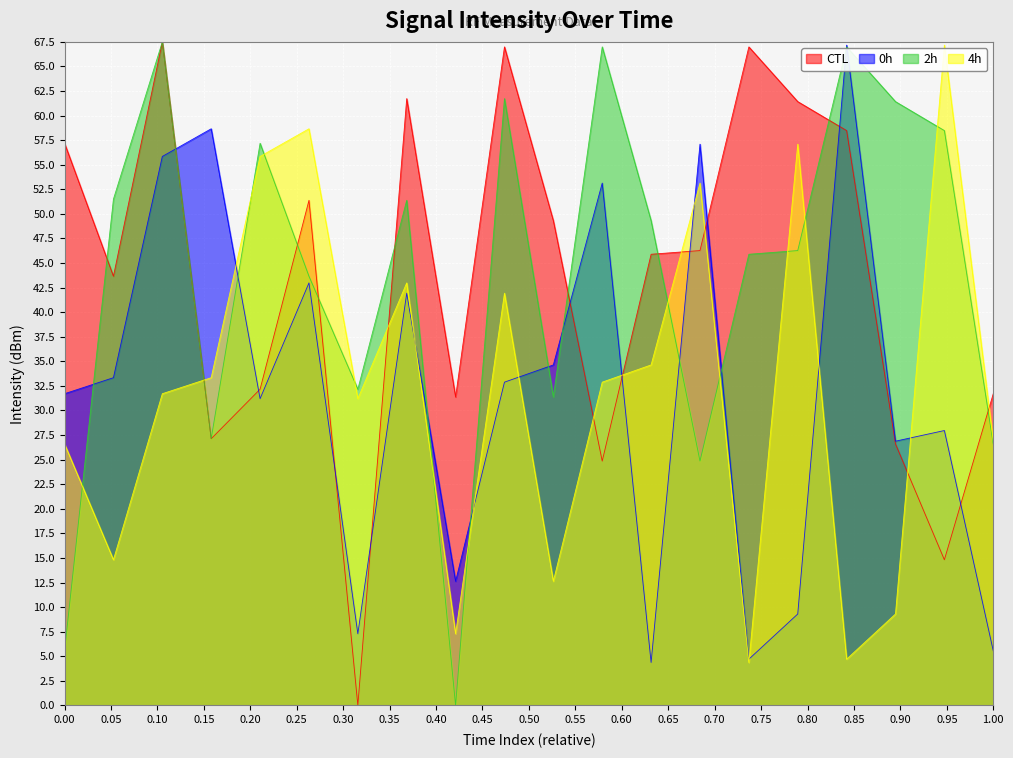

What is the total value across all series at 0.15?

146.3